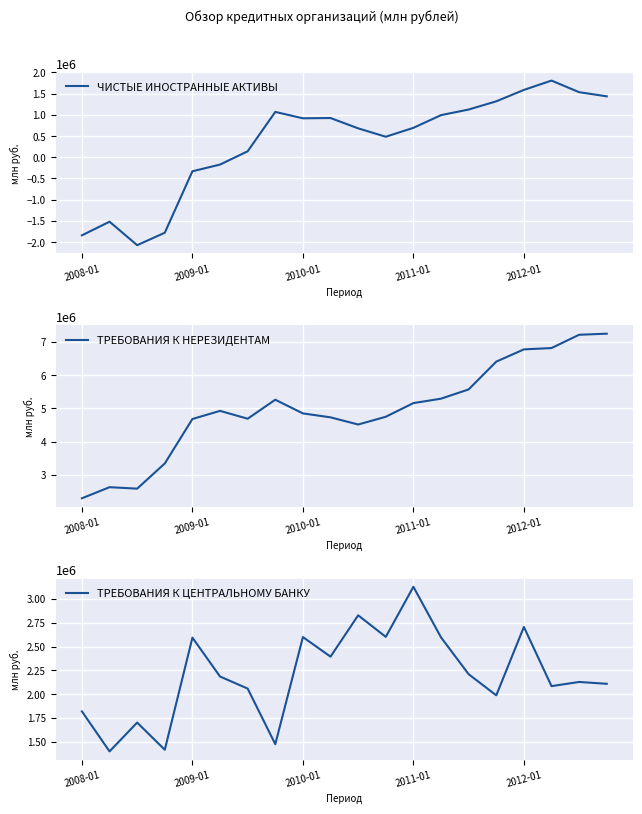

Which category has the lowest value in the ТРЕБОВАНИЯ К НЕРЕЗИДЕНТАМ series?

2008-01